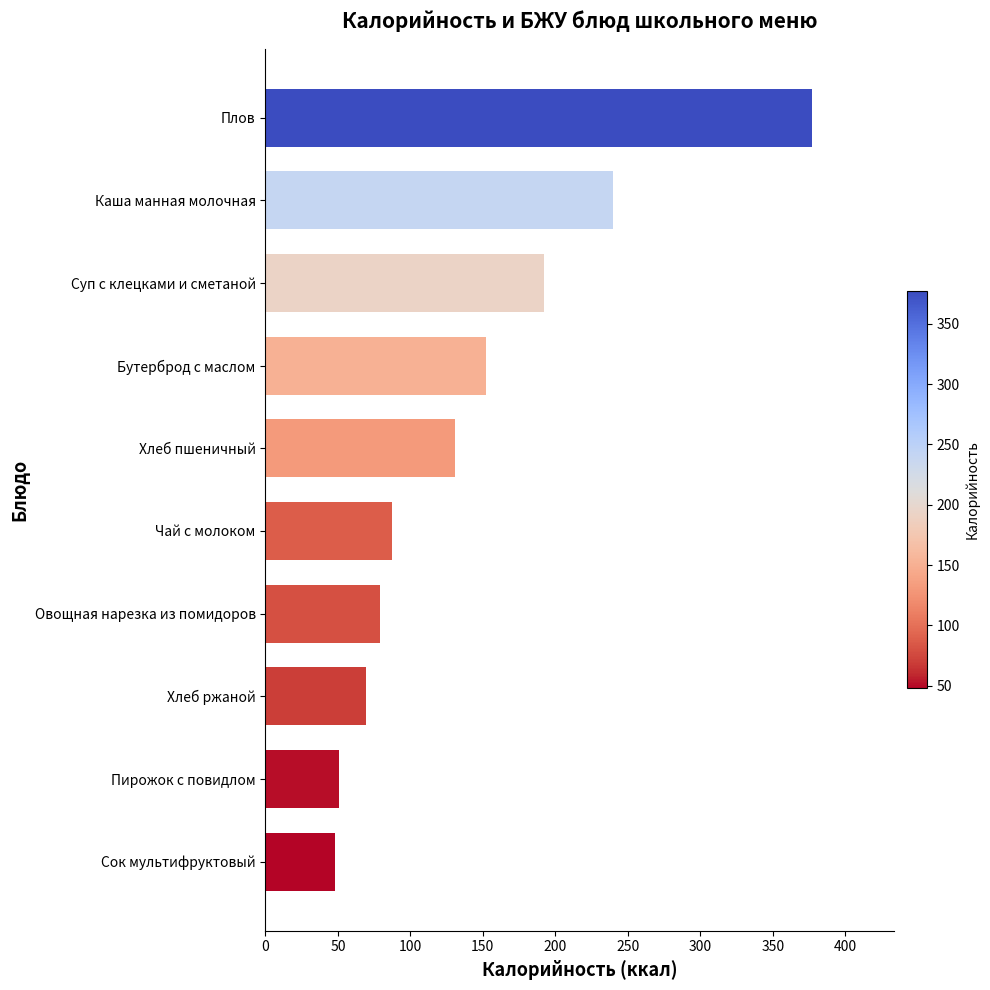

What is the sum of the values at Сок мультифруктовый and Плов?

425.0